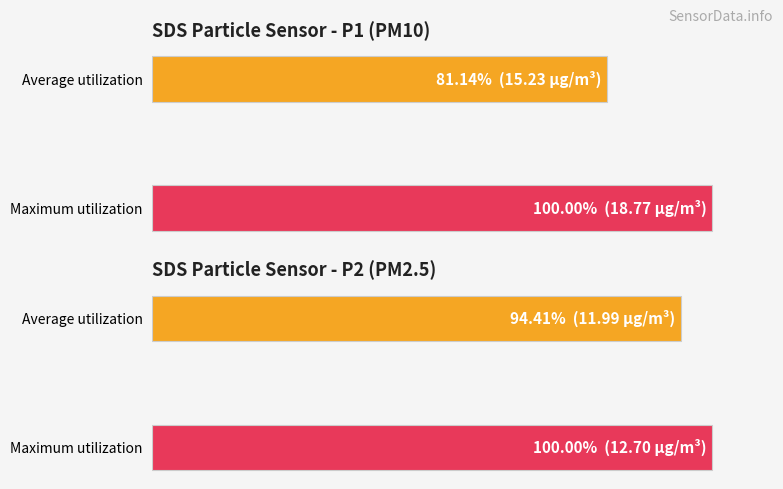

The SDS_P2 series shows 43.0 at Average utilization. True or false?

False